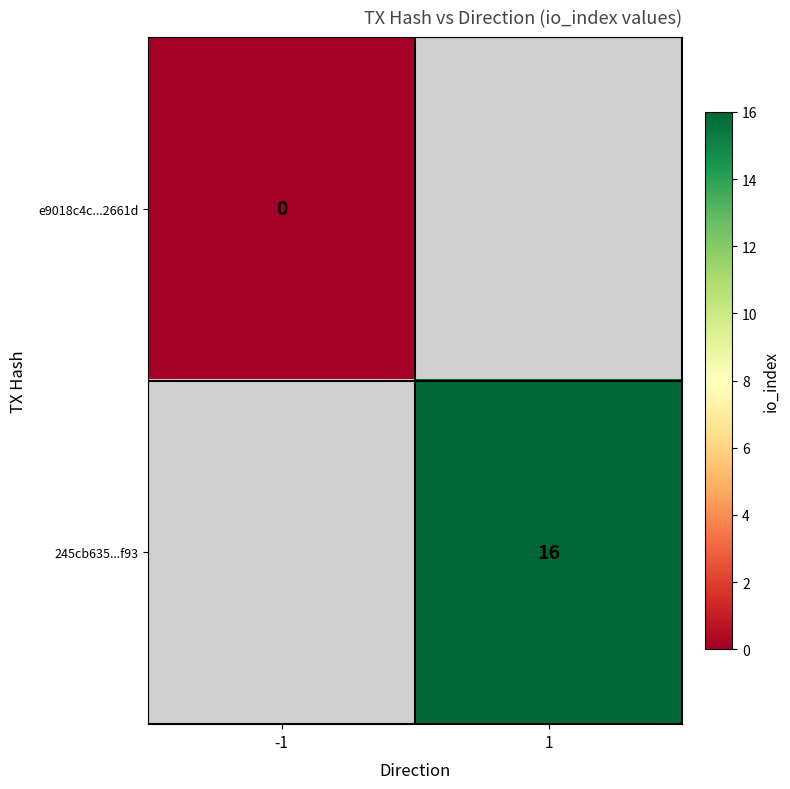

List the labels in order of 245cb635...f93 value, smallest first.

-1, 1